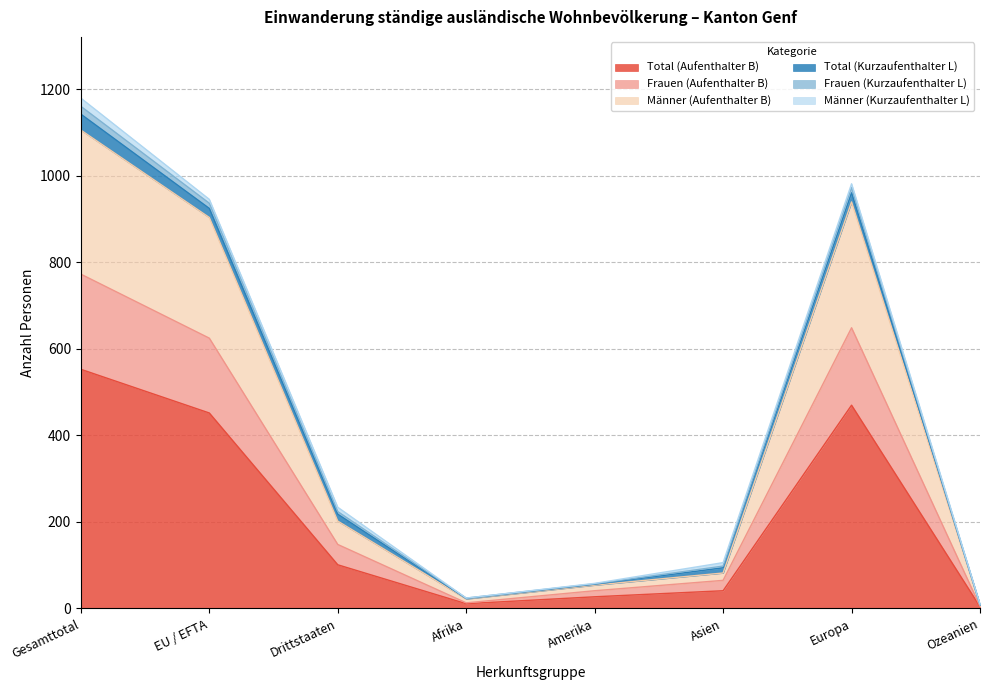

Does the chart display data point markers on the line(s)?

No